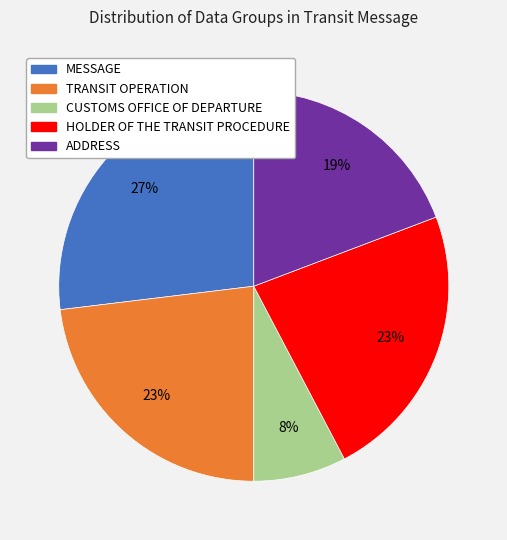

Does HOLDER OF THE TRANSIT PROCEDURE account for over 50% of the chart?

No